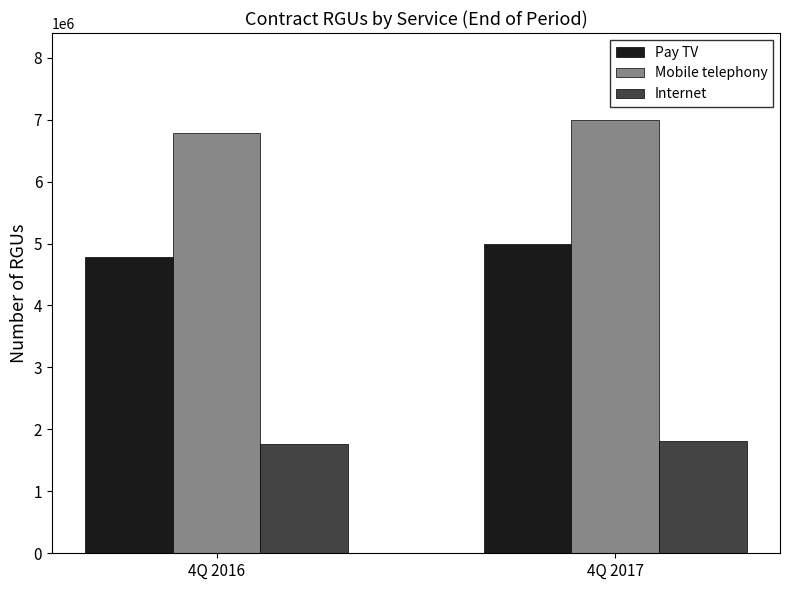

Count the number of categories in the chart.

2